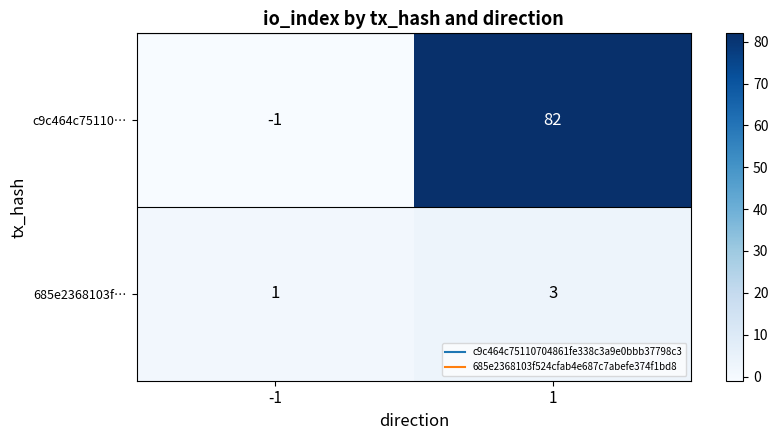

The 685e2368103f… series shows 2 at -1. True or false?

False